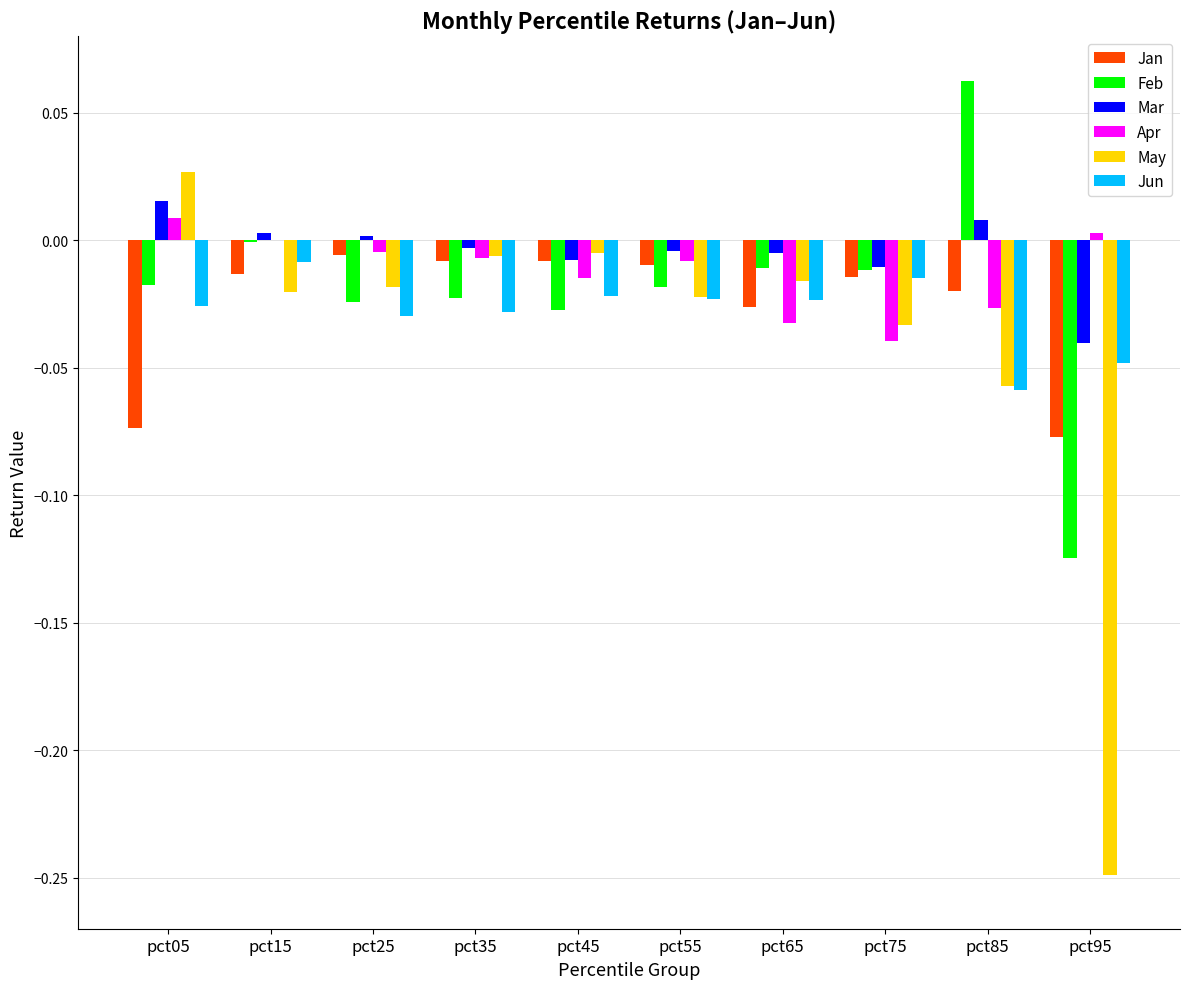

At which label does Mar first exceed 0?

pct05